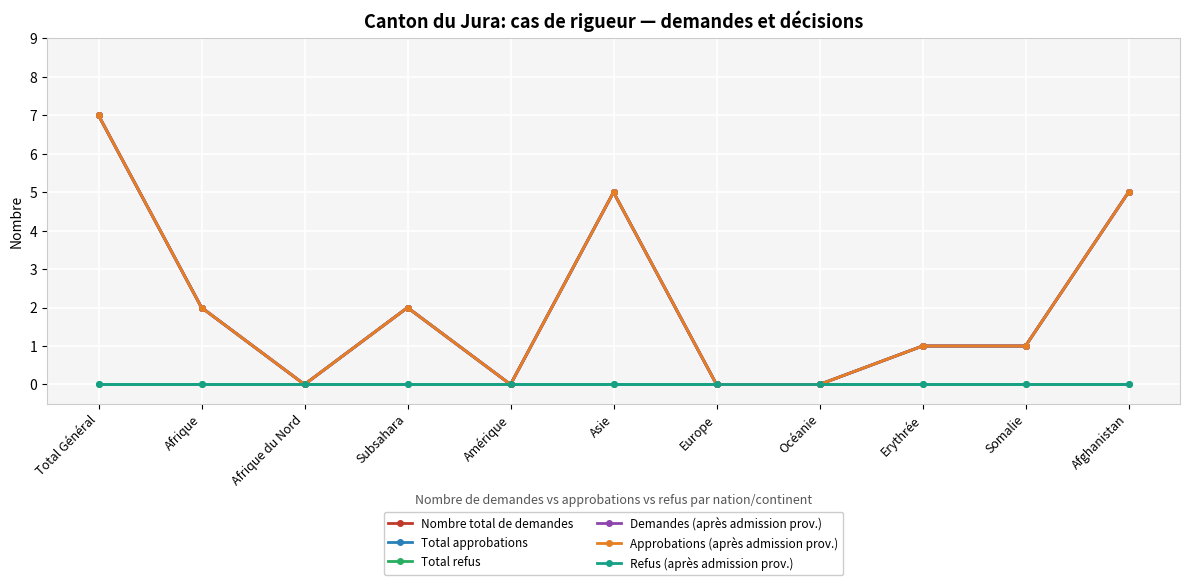

List the labels in order of Nombre total de demandes value, largest first.

Total Général, Asie, Afghanistan, Afrique, Subsahara, Erythrée, Somalie, Afrique du Nord, Amérique, Europe, Océanie